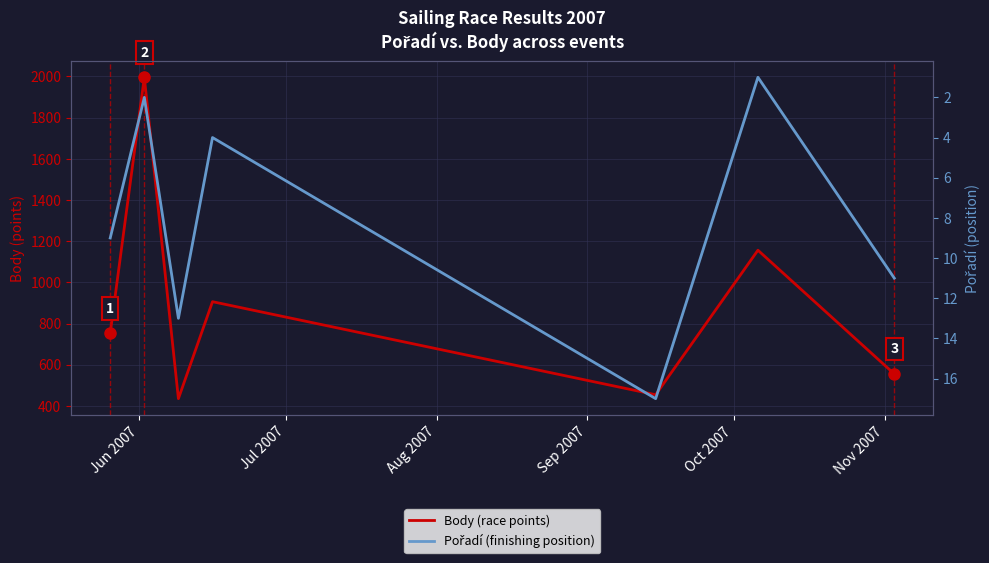

What is the greatest value displayed?

1996